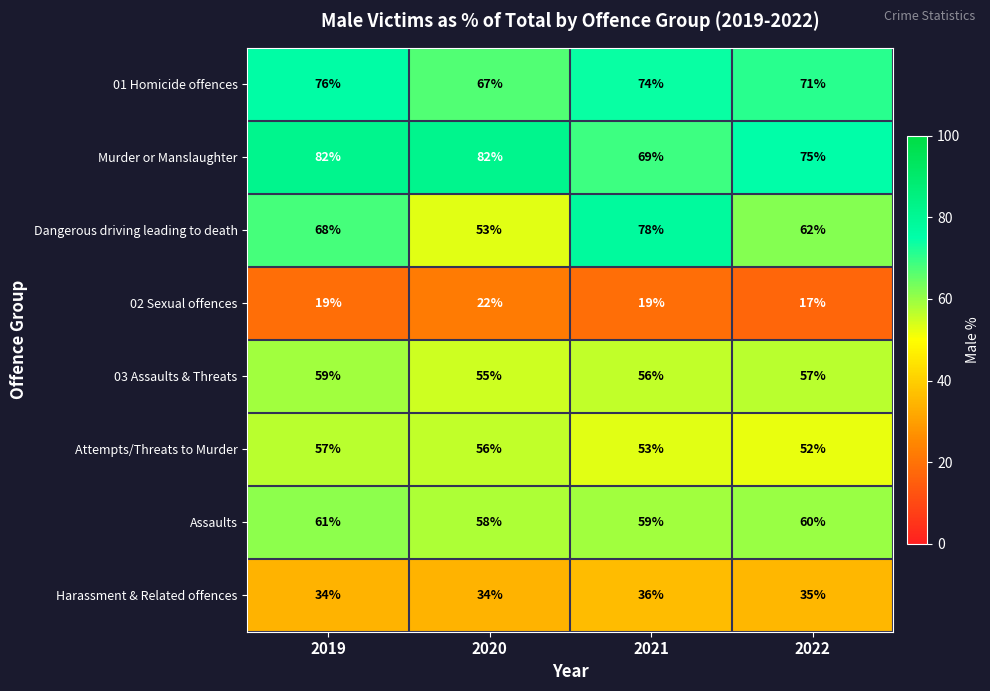

At which category is the sum across all series the highest?

2019